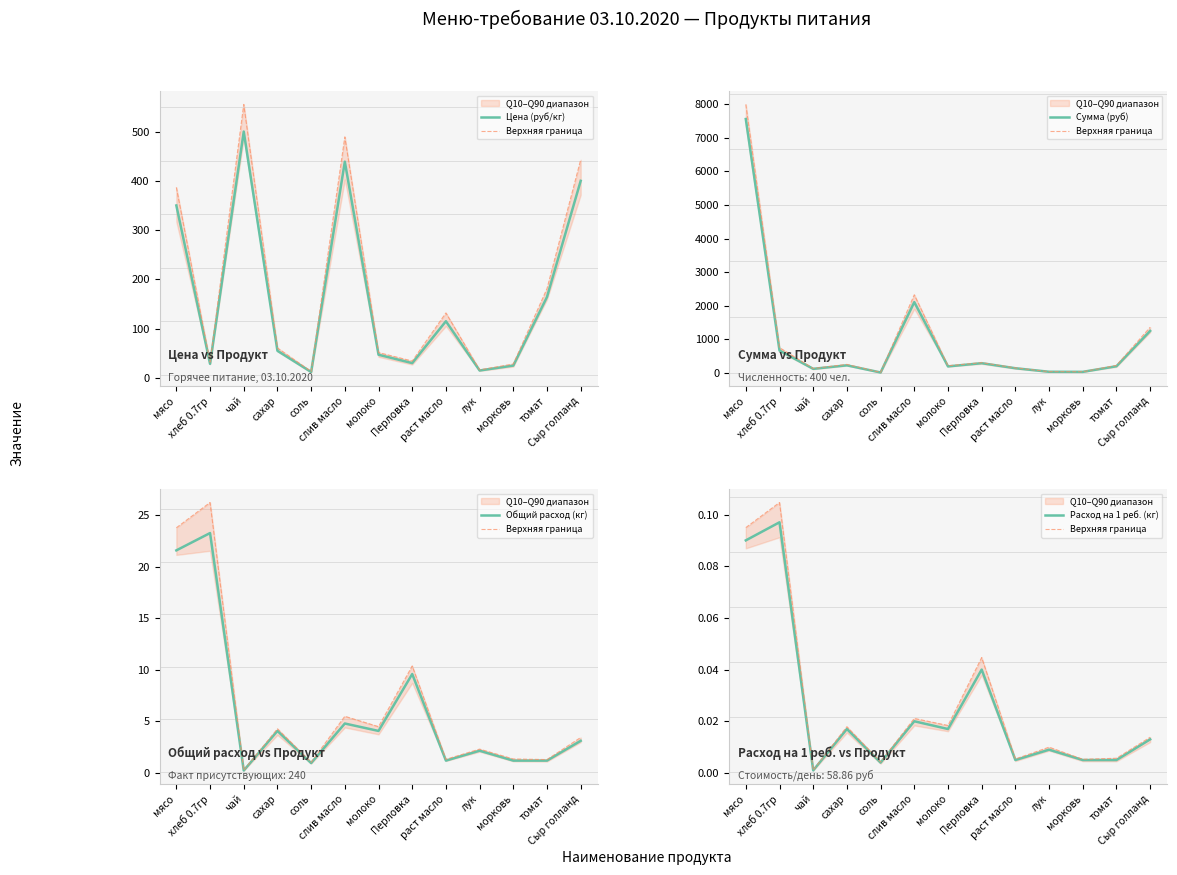

True or false: Сумма (руб) has a value of 288.0 at Перловка.

True